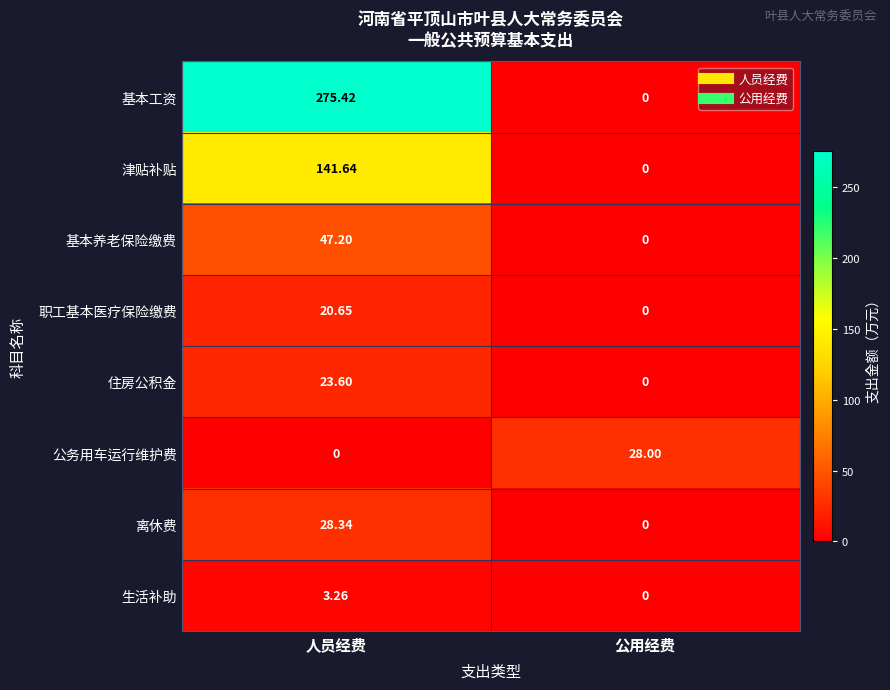

Which category has the highest value across all series?

人员经费